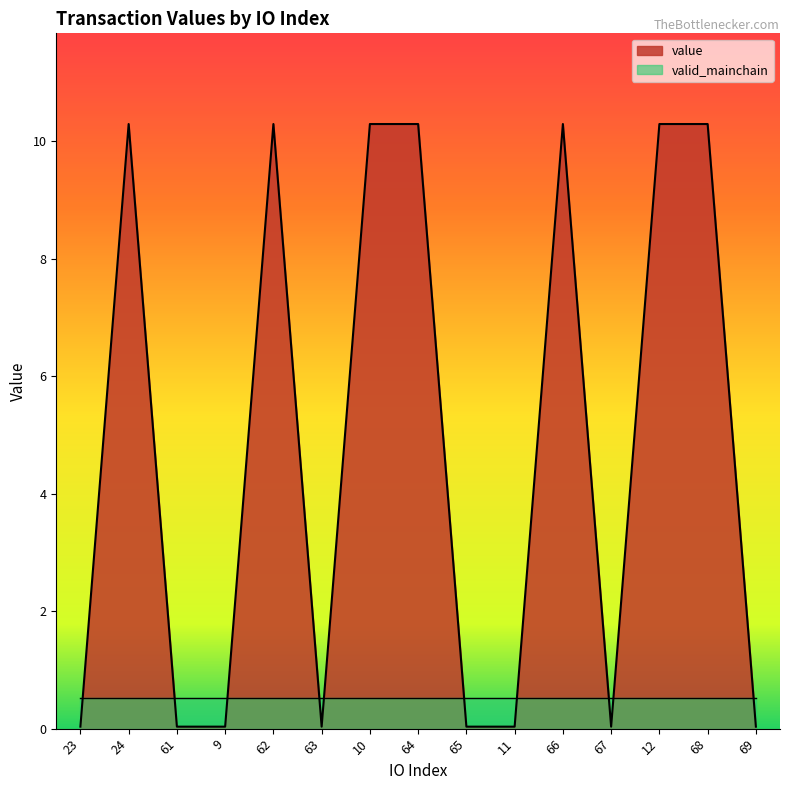

Does the chart display data point markers on the line(s)?

No